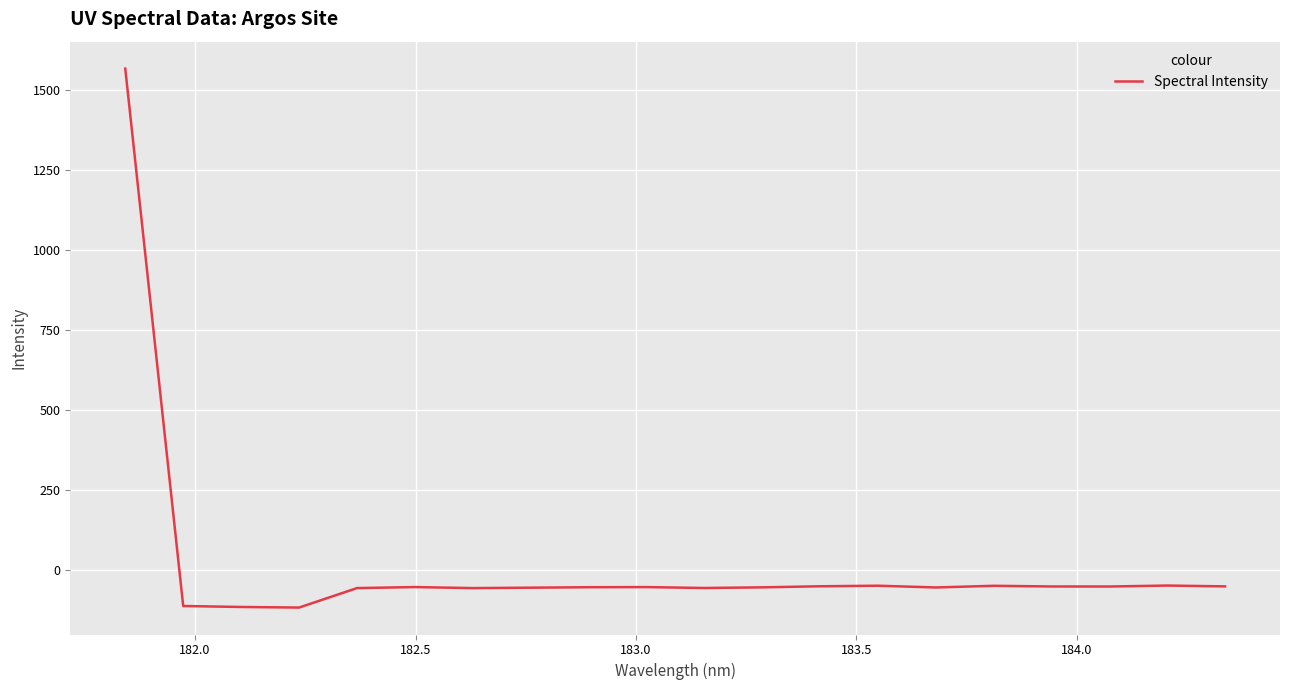

What is the difference between the maximum and minimum values?

1684.0